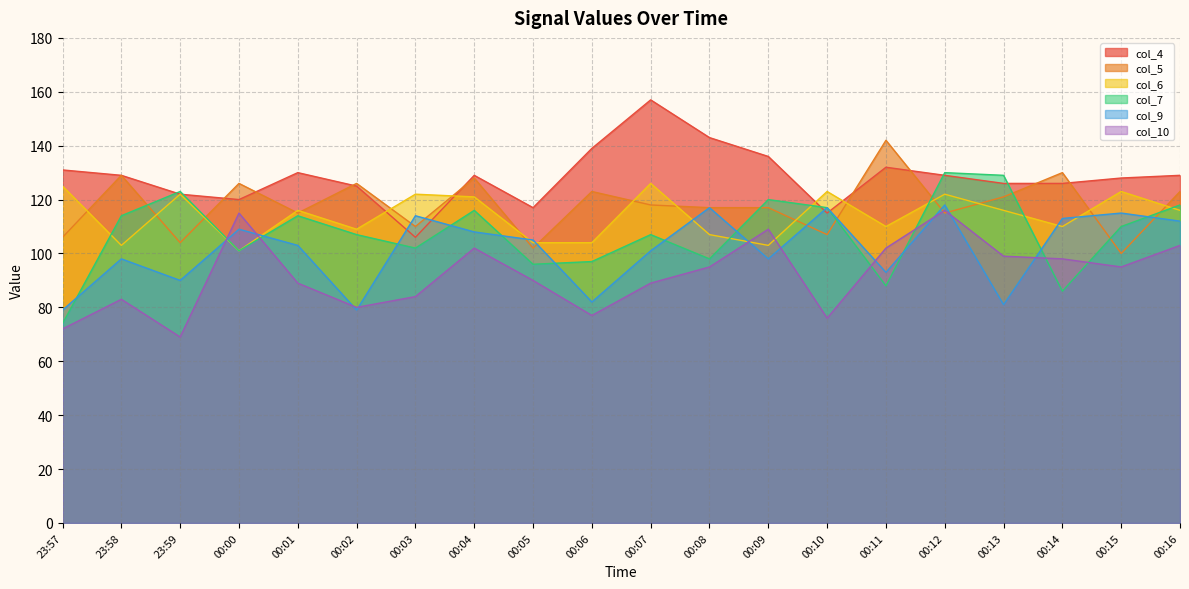

Between 23:58 and 00:13, which series saw the biggest shift?

col_9